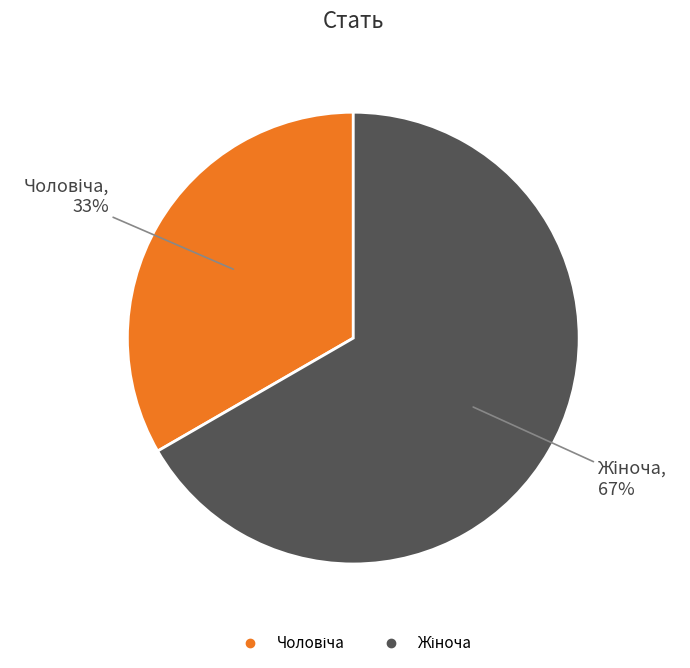

To the nearest percent, what is the average slice percentage?

50%